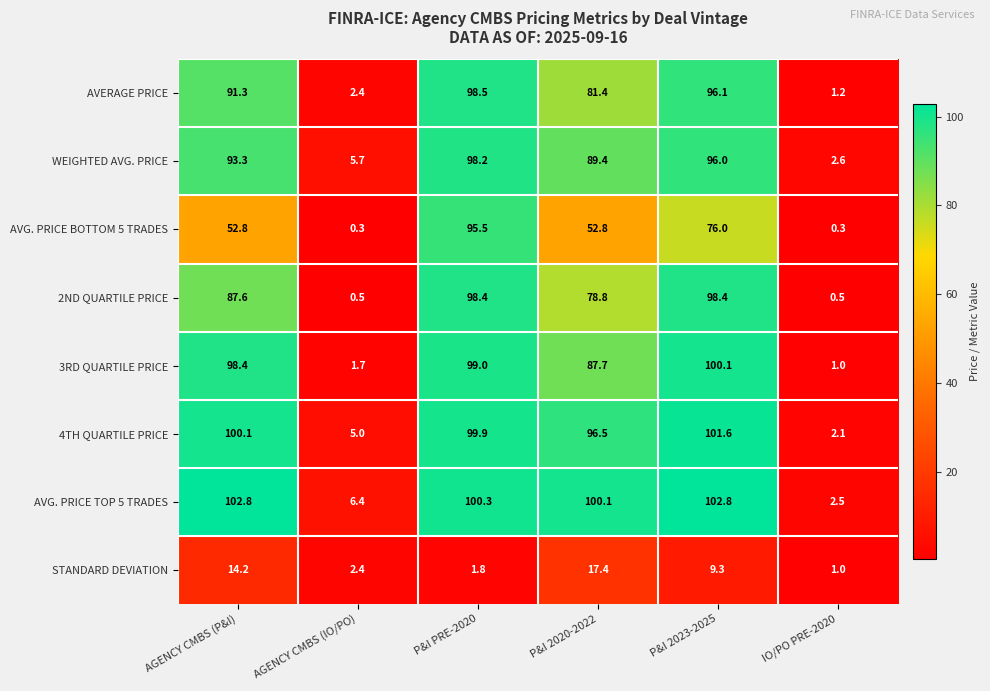

Which series has the largest total across all categories?

AVG. PRICE TOP 5 TRADES